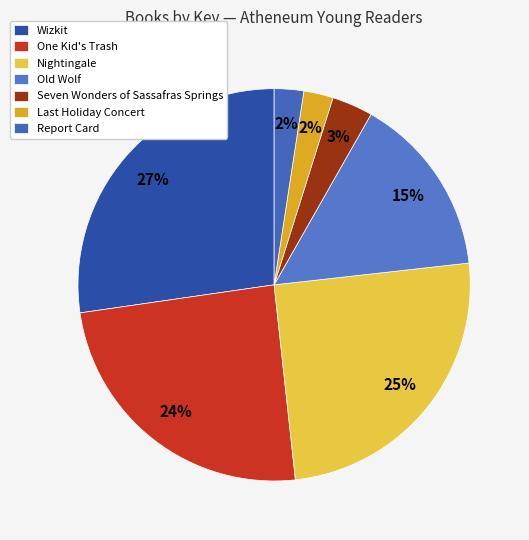

To the nearest percent, what is the difference between the largest and smallest slice percentages?

25%